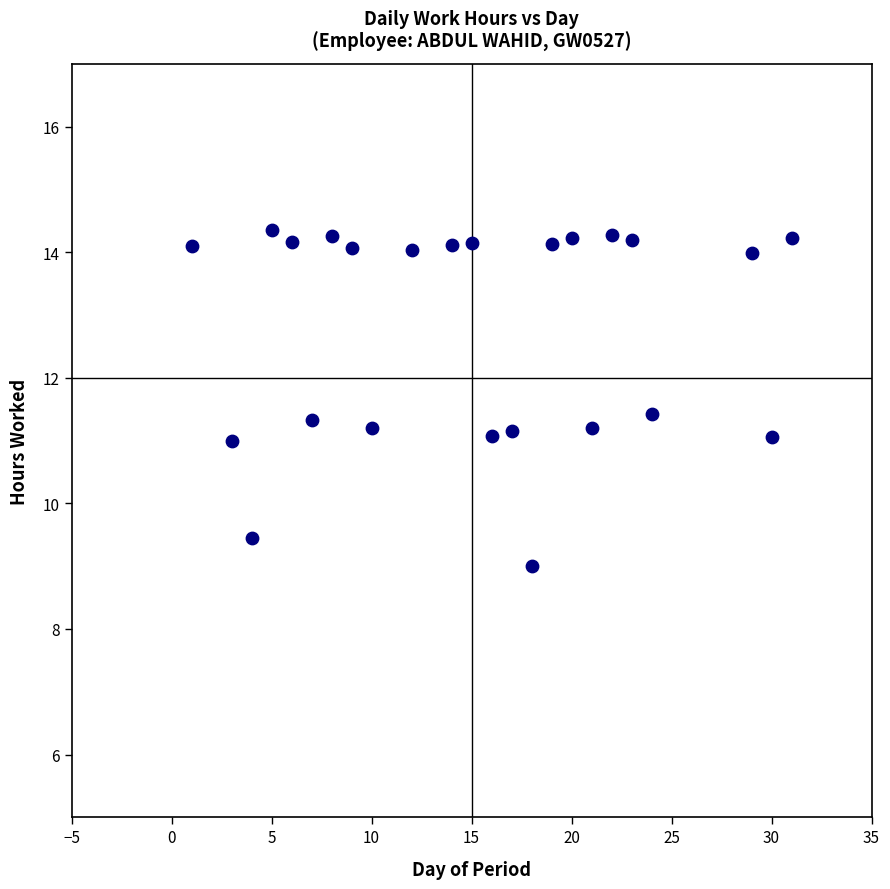

What is the range of X values (max minus min)?

30.0